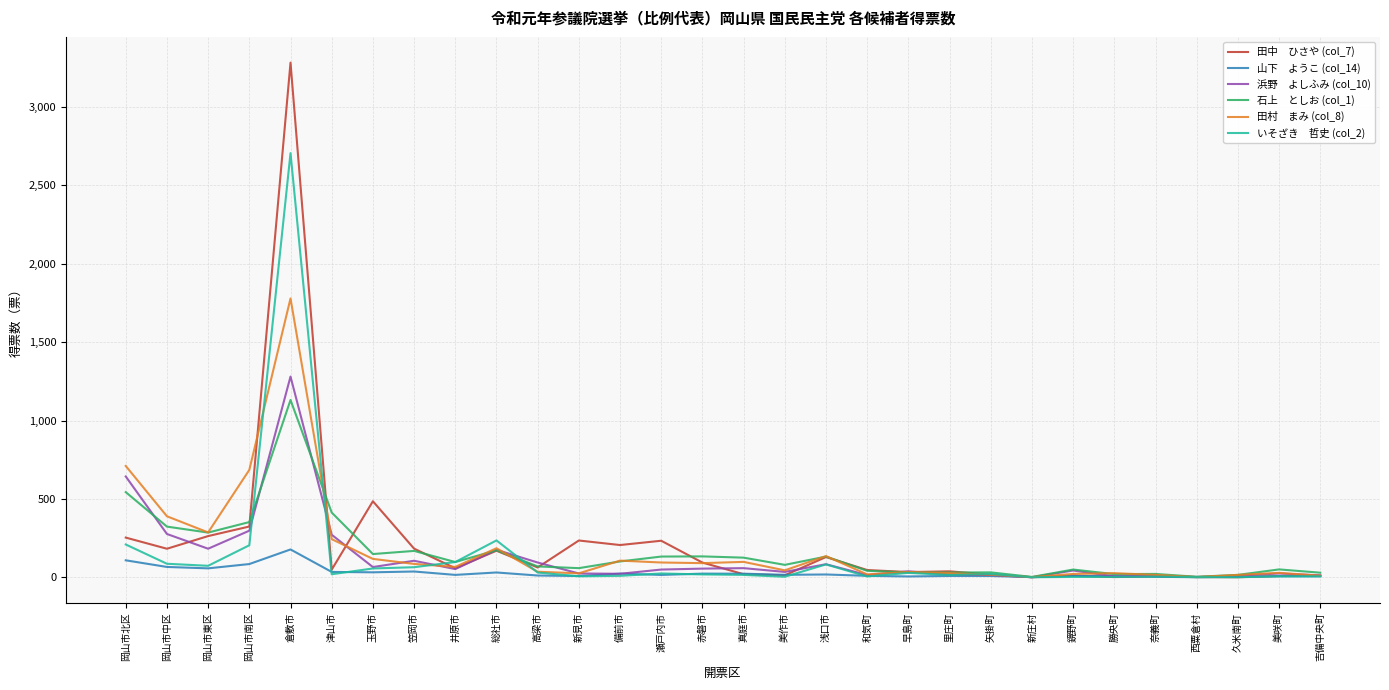

What is the greatest value displayed?

3283.5